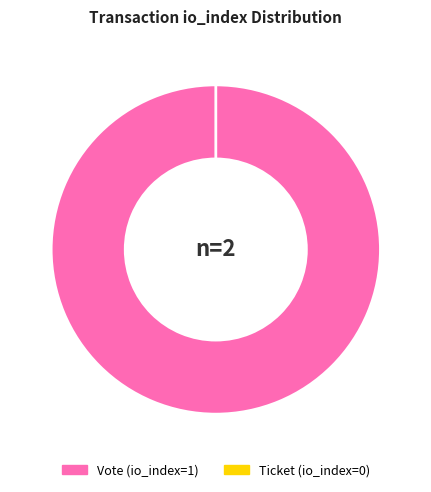

Count the number of slices in the pie.

2